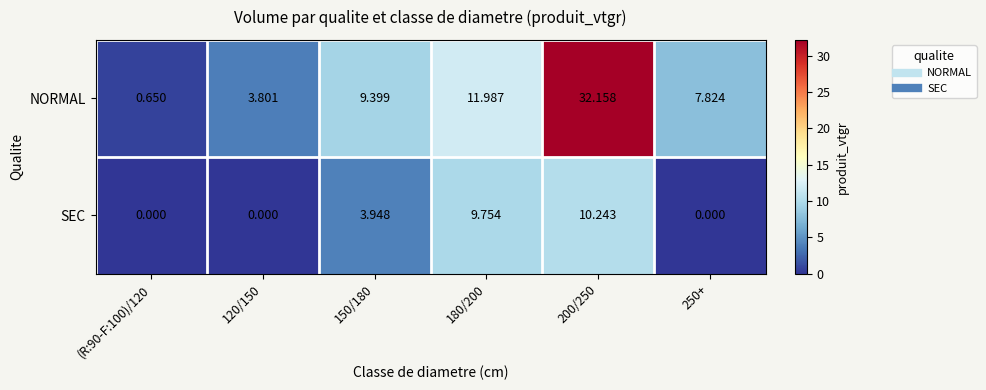

Is the value of SEC at 120/150 greater than the value of NORMAL at 120/150?

No